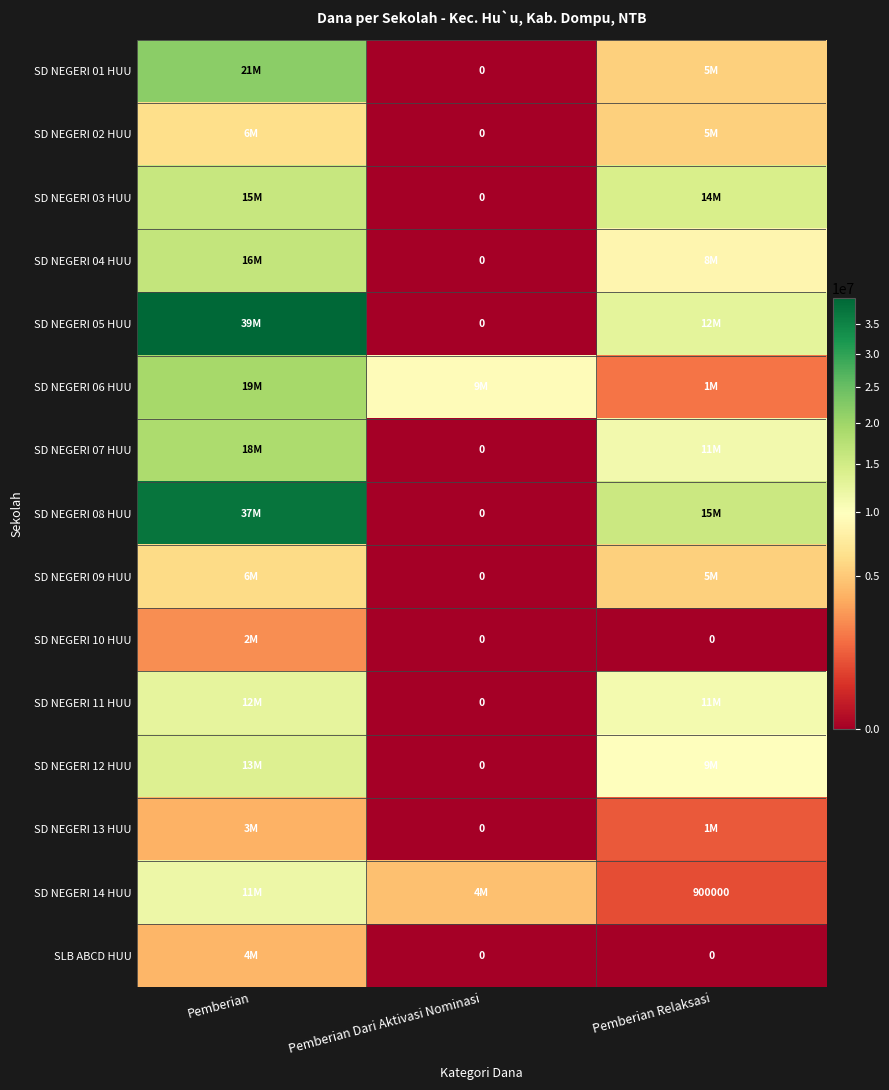

The value of SD NEGERI 14 HUU at Pemberian Relaksasi is 900000. True or false?

True